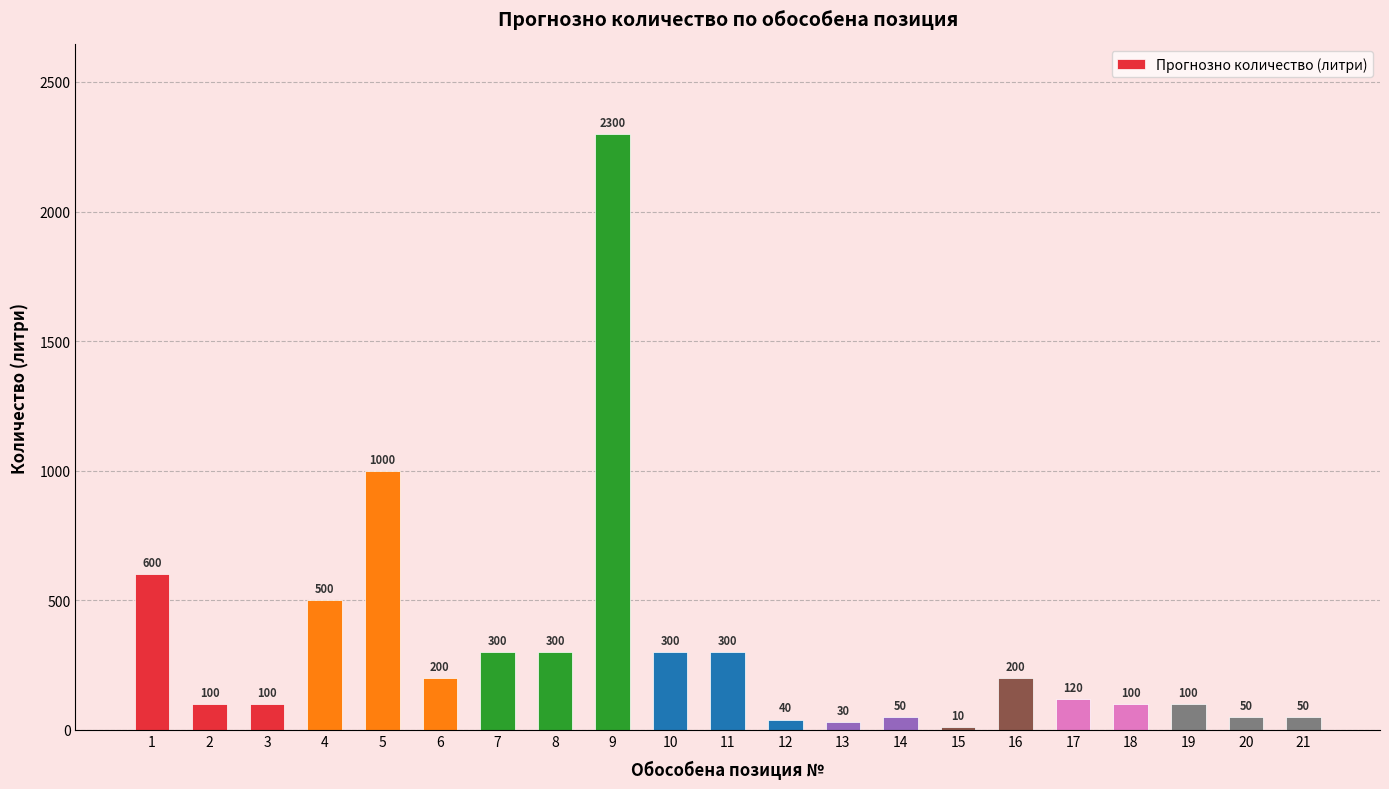

Reading left to right, extract all data points from this chart.

600	100	100	500	1000	200	300	300	2300	300	300	40	30	50	10	200	120	100	100	50	50